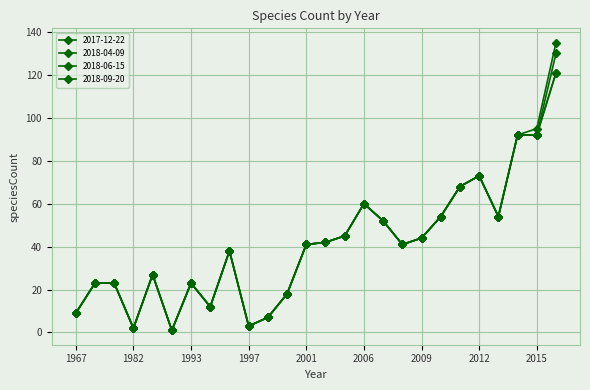

Where is the first local minimum for 2018-06-15?

1982